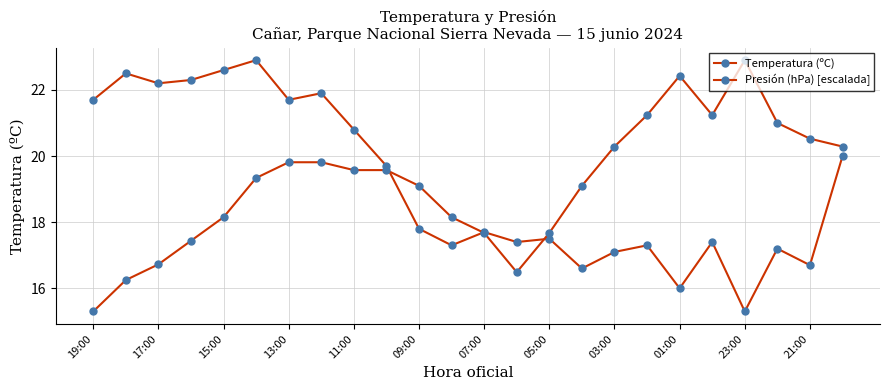

How many lines are shown in the chart?

2